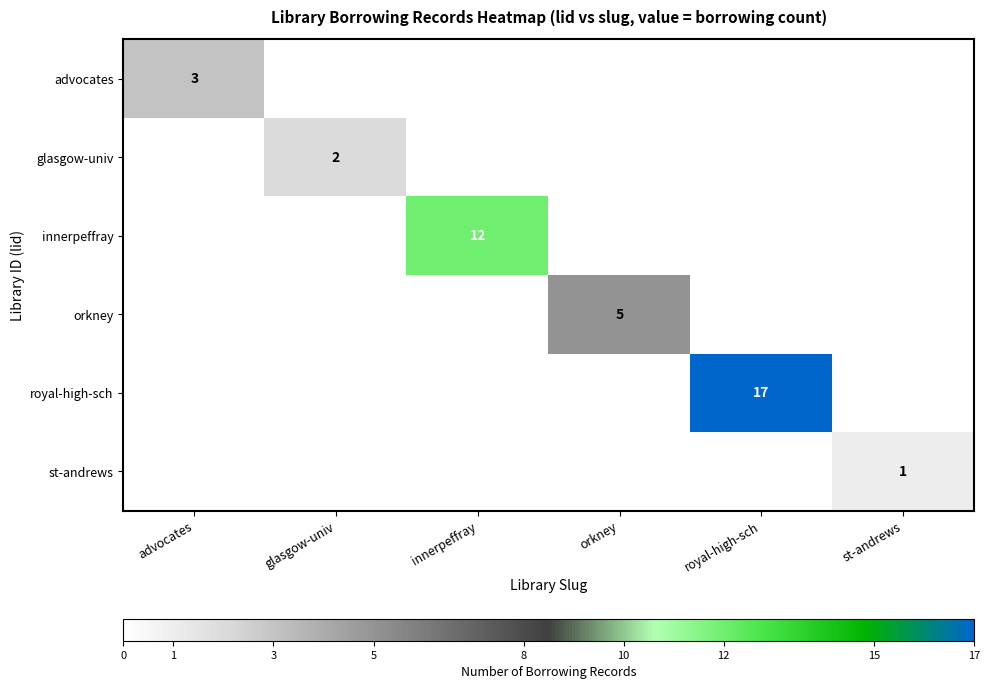

How many data points does each series have?

6